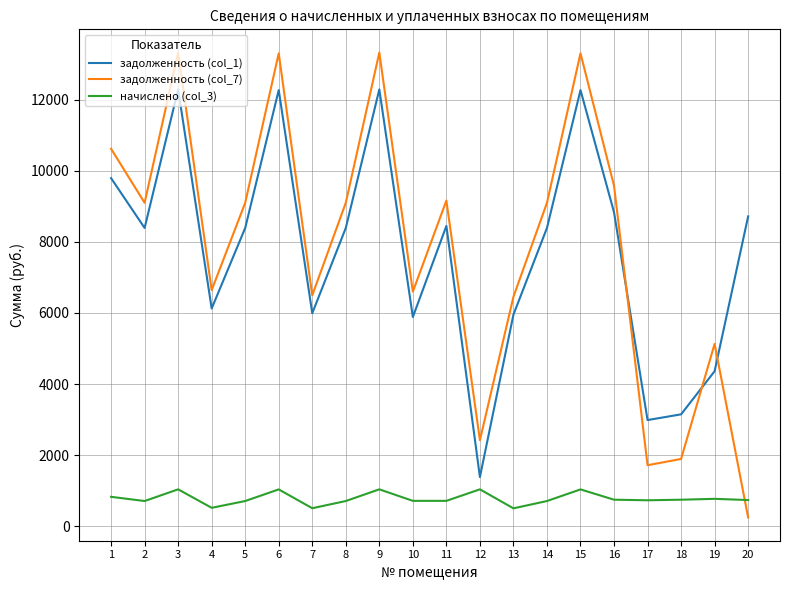

True or false: задолженность (col_1) and задолженность (col_7) intersect in this chart.

True